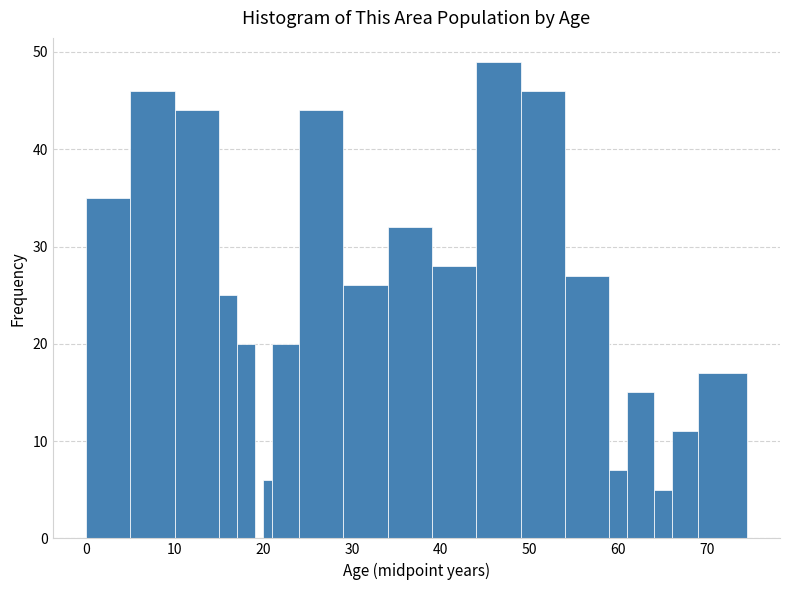

Around what value on the x-axis is the tallest bar? Give the approximate position of its centre, as read against the axis.

47